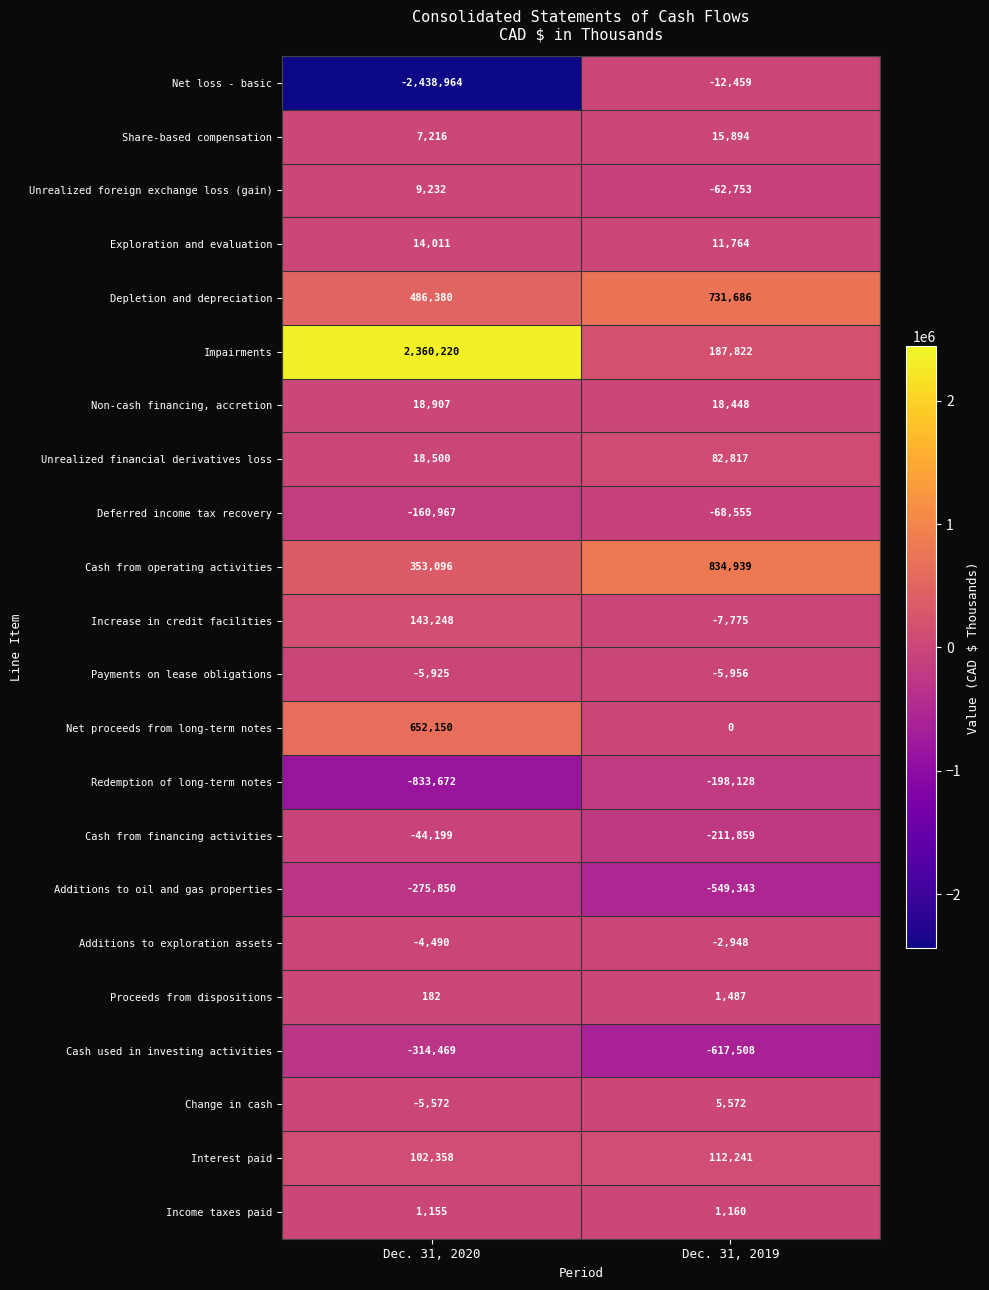

Count the number of categories in the chart.

2